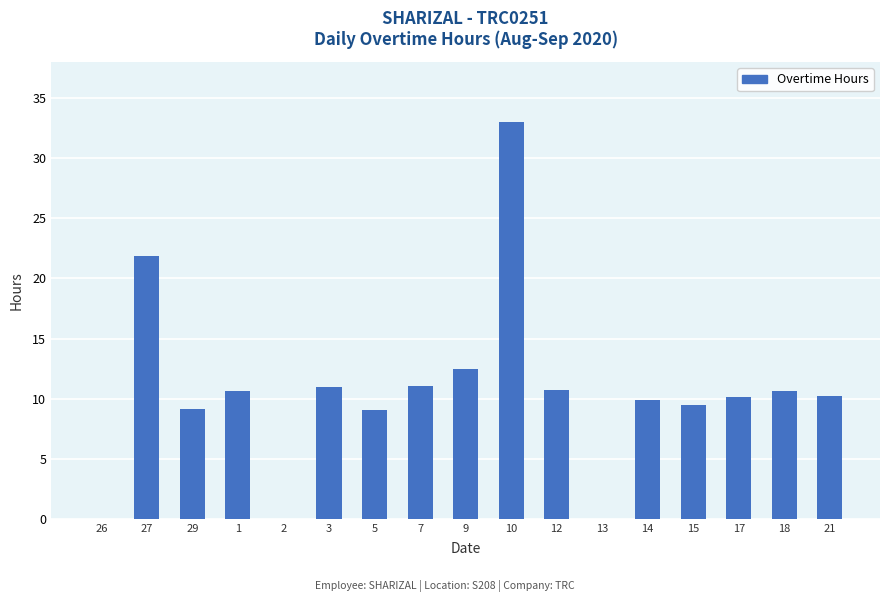

Are the bars horizontal?

No